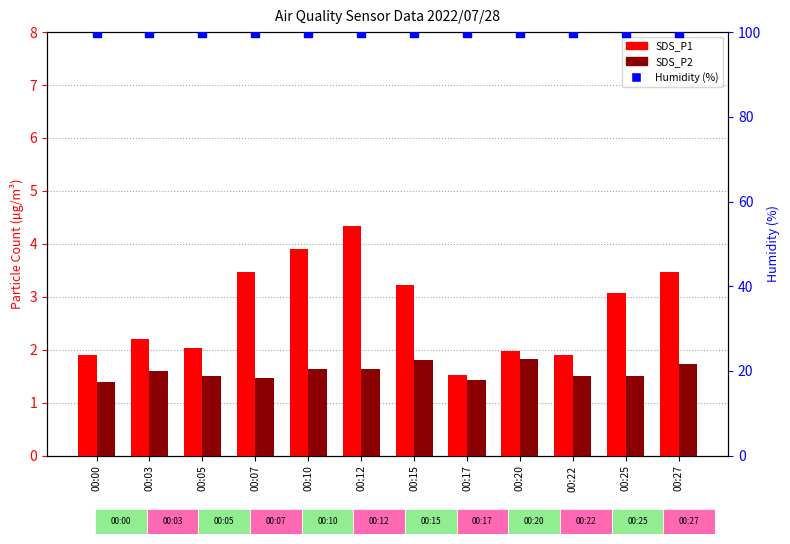

Is the value of SDS_P2 at 00:12 greater than the value of SDS_P1 at 00:22?

No